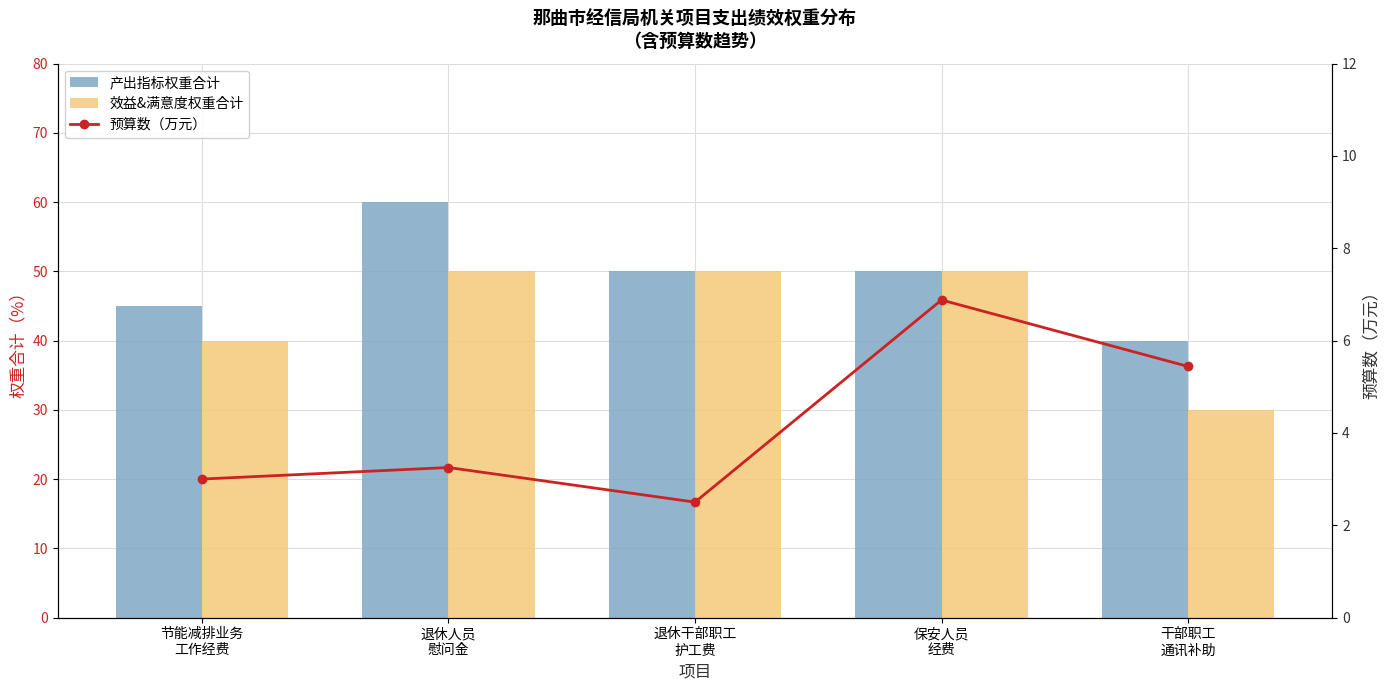

At which category does the chart reach its peak across all series?

退休人员
慰问金